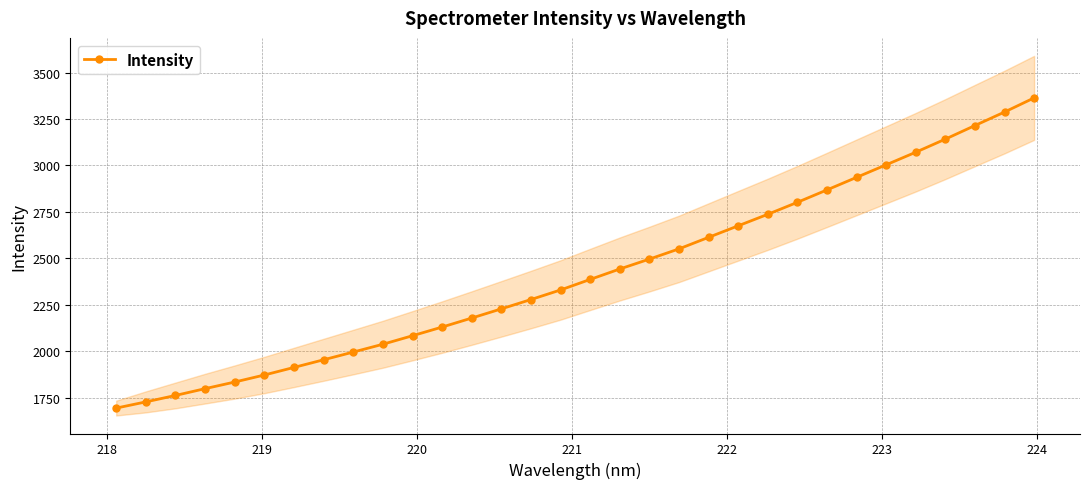

What is the value of the Intensity point at the 8th from the left?

1953.4